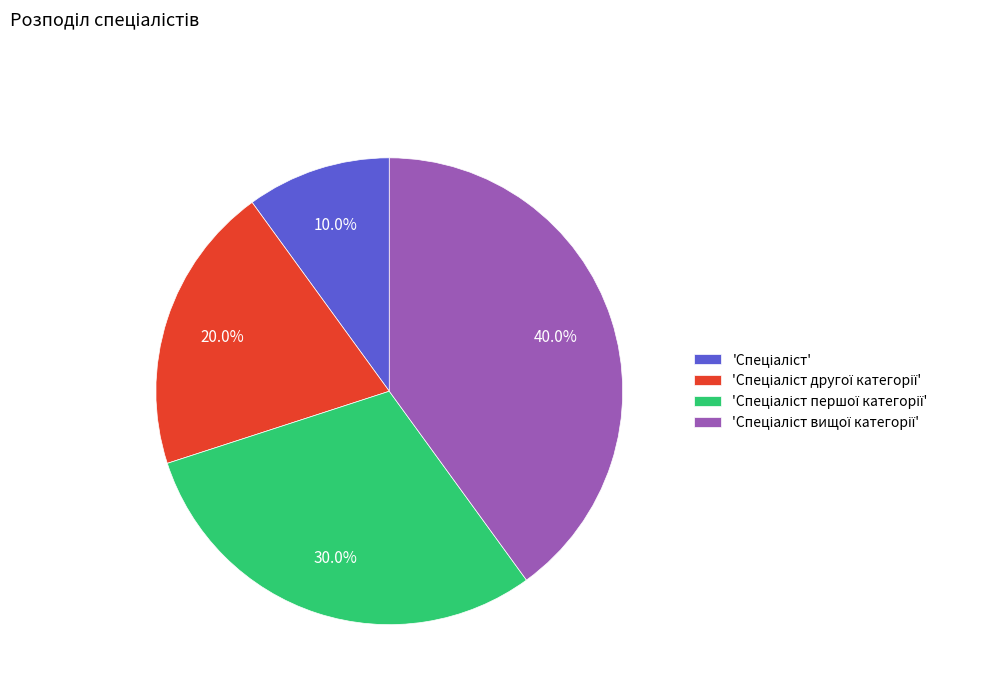

Is there any slice that represents more than half of the pie?

No